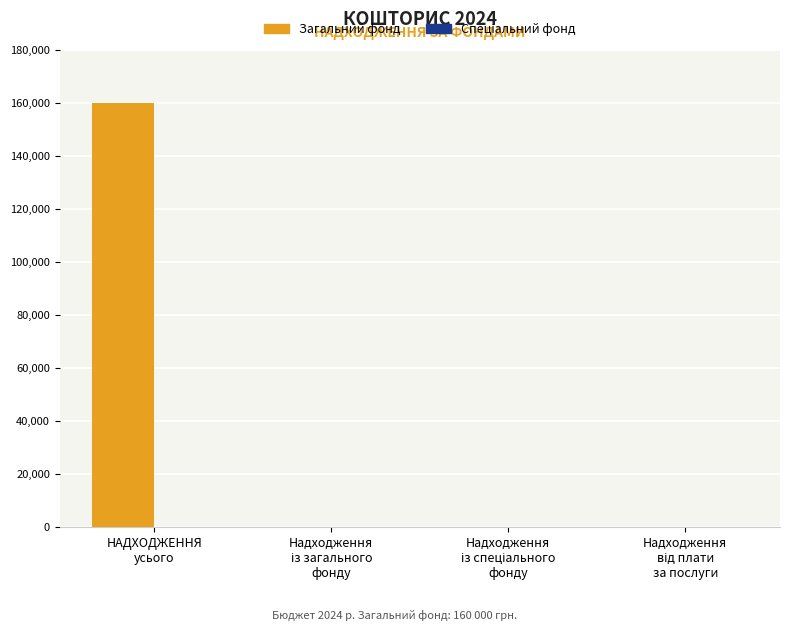

Count the number of categories in the chart.

4